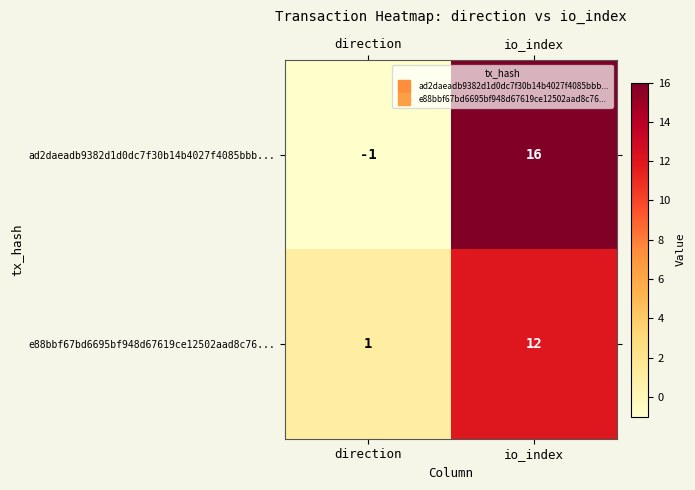

What is the difference between the highest and lowest values at io_index?

4